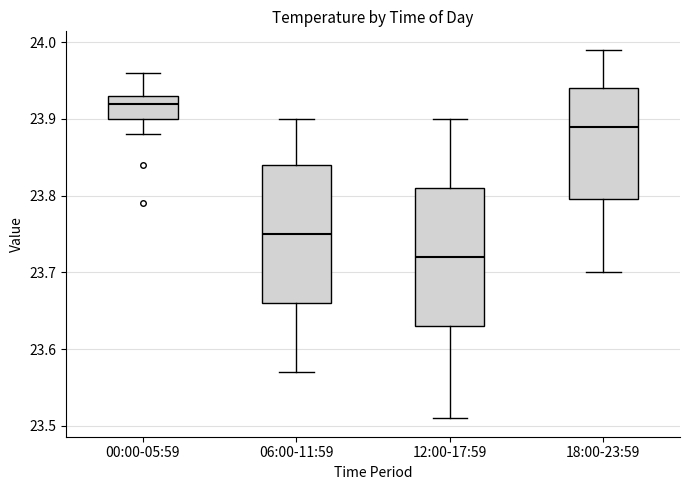

Reading left to right, transcribe this box plot: for each box, give where its median line is, the range the box spans, and where its two whiskers end, as read against the y-axis. The values are not printed on the chart, so give them approximately, as read against the axis.

00:00-05:59: median 23.92, box 23.90 to 23.93, whiskers 23.88 to 23.96
06:00-11:59: median 23.75, box 23.66 to 23.84, whiskers 23.57 to 23.90
12:00-17:59: median 23.72, box 23.63 to 23.81, whiskers 23.51 to 23.90
18:00-23:59: median 23.89, box 23.80 to 23.94, whiskers 23.70 to 23.99